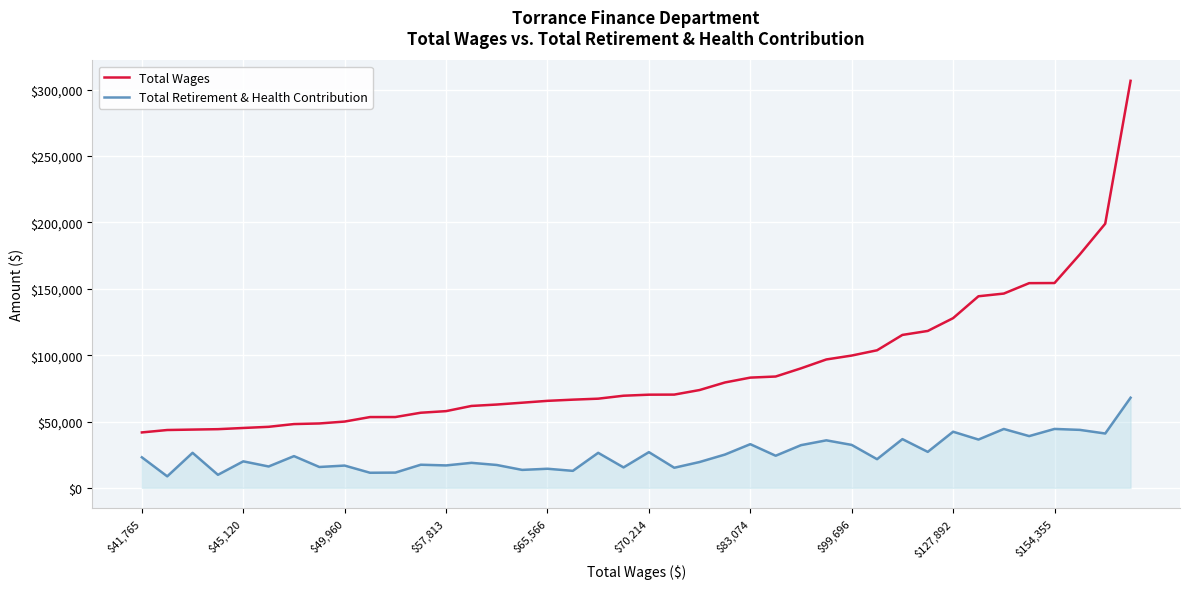

Is this an area chart (filled region under the line)?

No